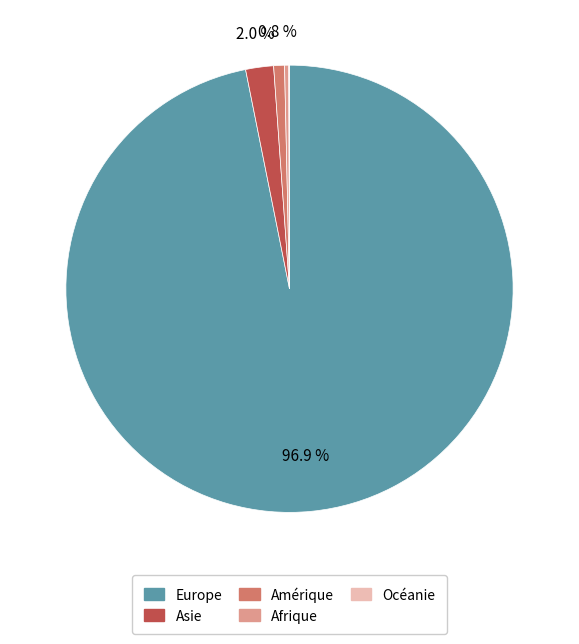

Is there a majority slice in this chart?

Yes